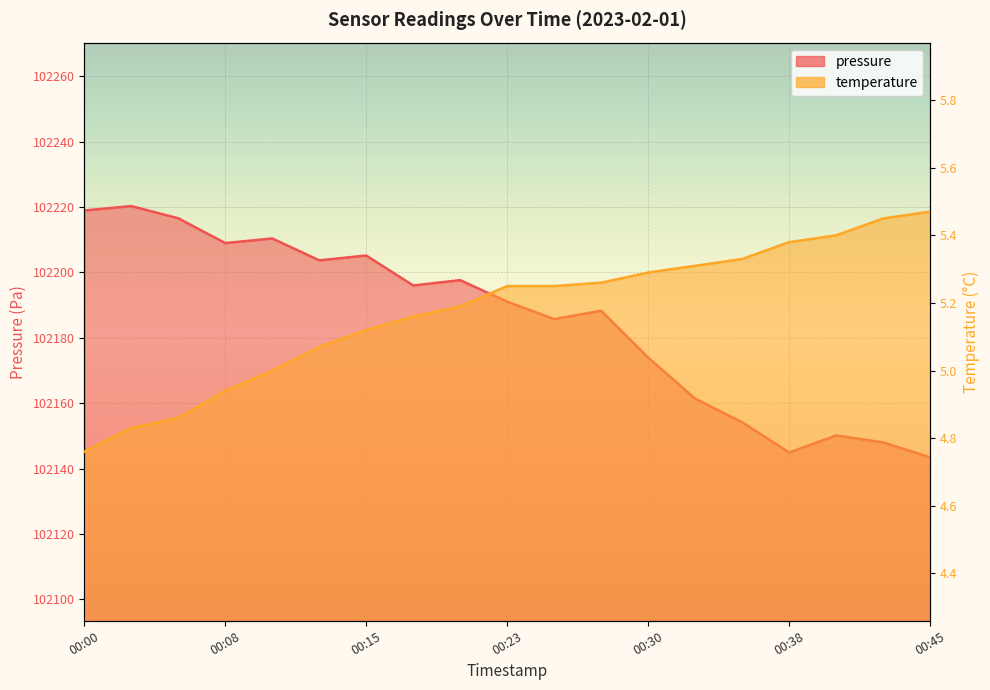

The value of pressure at 00:33 is 102161.4. True or false?

True